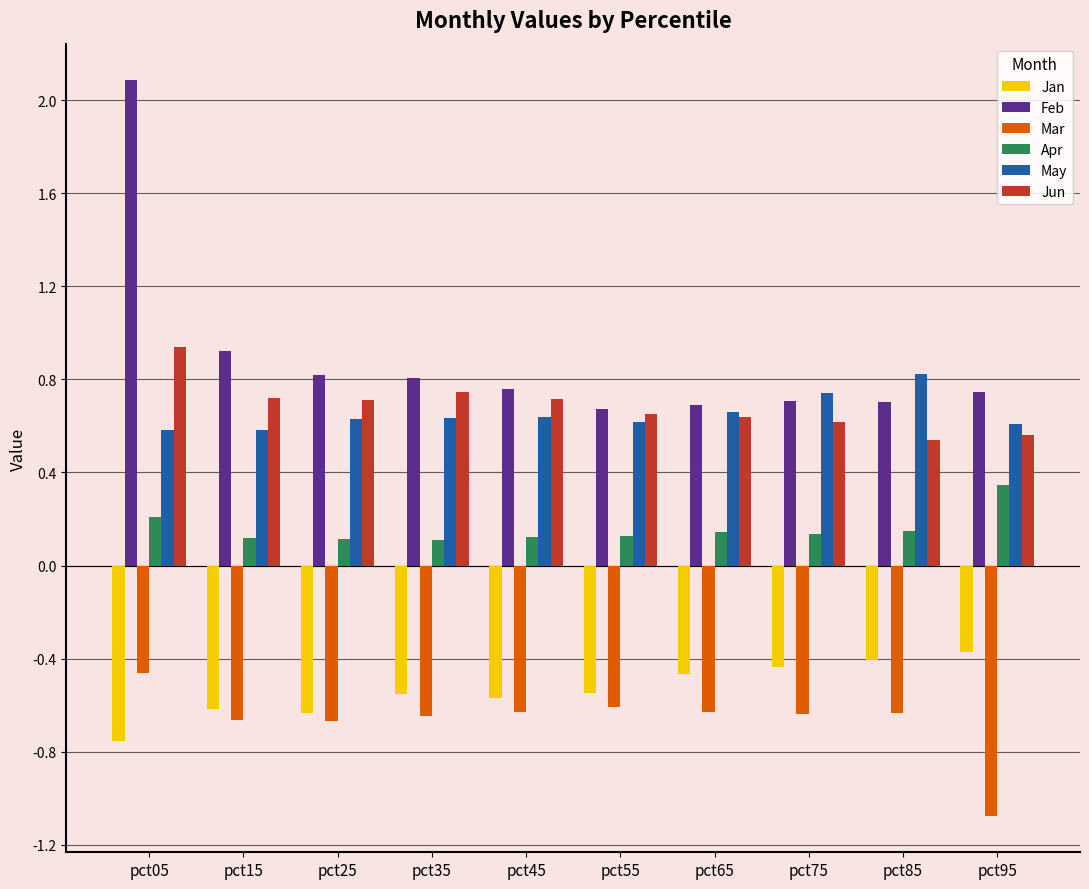

What is the difference between the highest and lowest values at pct55?

1.3